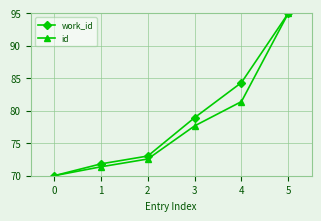

What is the difference between the id values at 0 and 1?

1.4